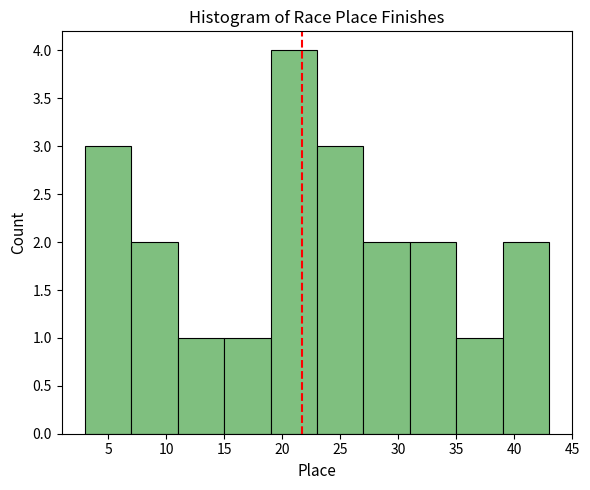

Reading left to right, list every bar in this chart as the range it spans on the x-axis followed by its height. The values are not printed on the chart, so give them approximately, as read against the axis.

3 to 7: 3
7 to 11: 2
11 to 15: 1
15 to 19: 1
19 to 23: 4
23 to 27: 3
27 to 31: 2
31 to 35: 2
35 to 39: 1
39 to 43: 2